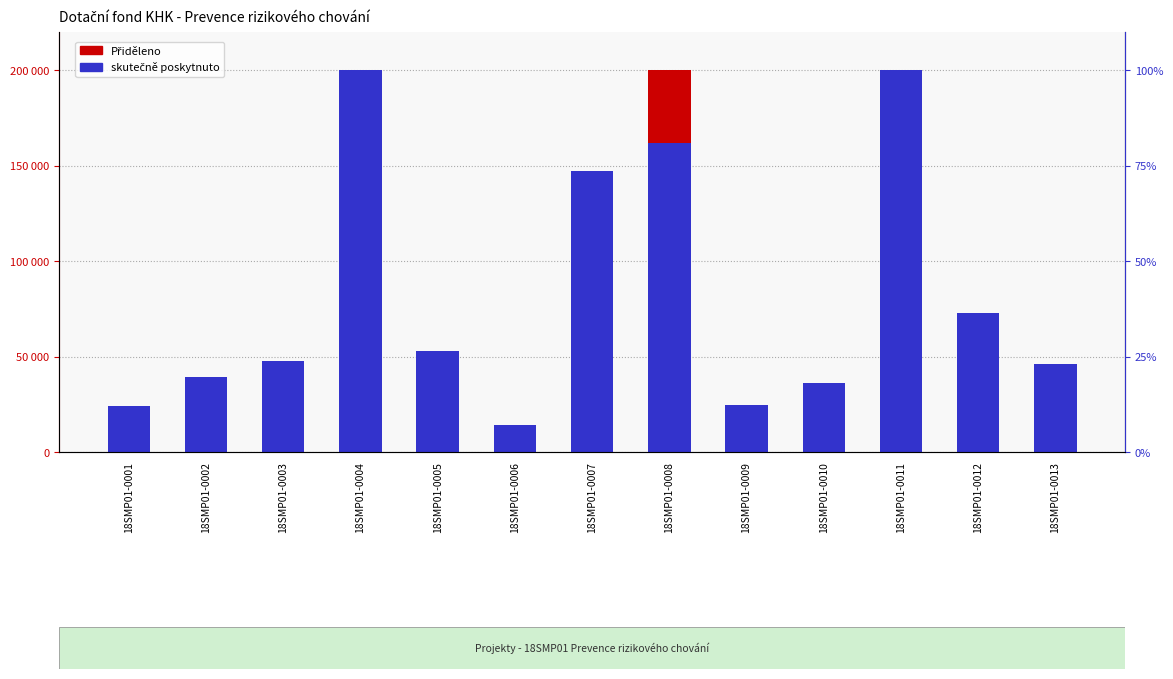

Rank the series by their maximum value, from highest to lowest.

Přiděleno, skutečně poskytnuto